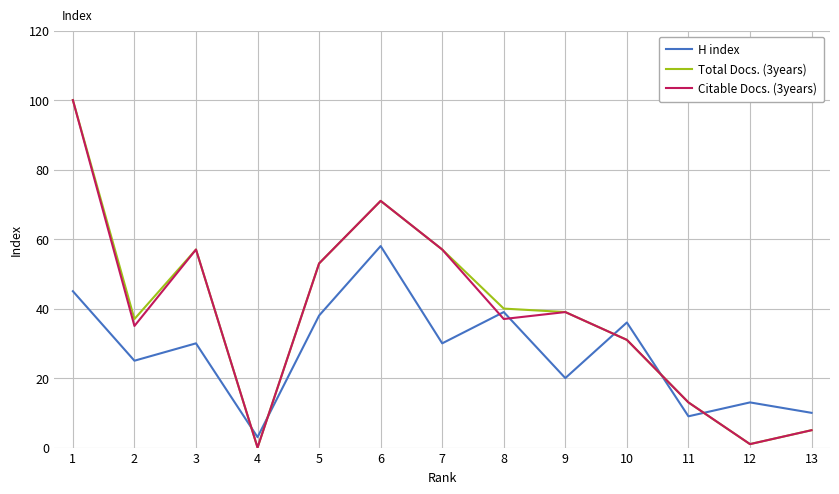

At which label does H index first exceed 30?

1